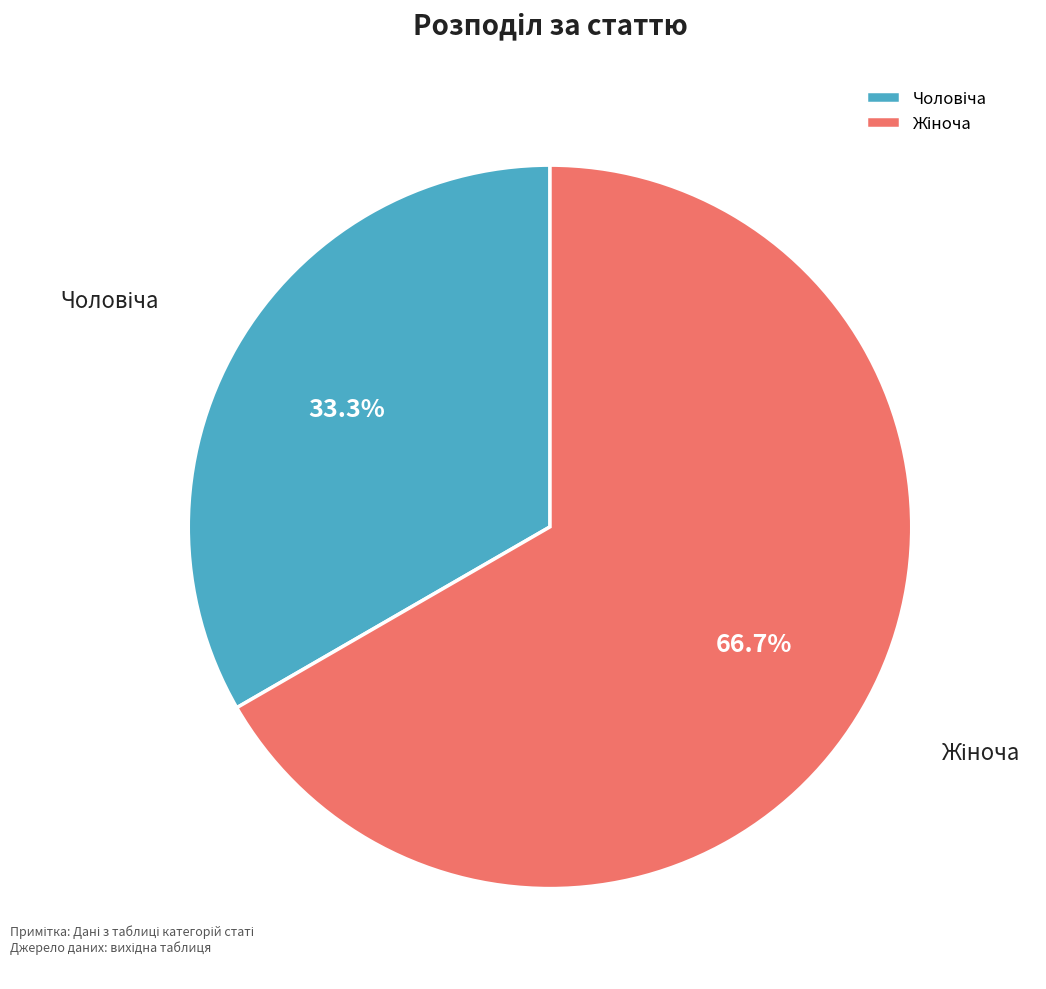

To the nearest percent, what is the average slice percentage?

50%